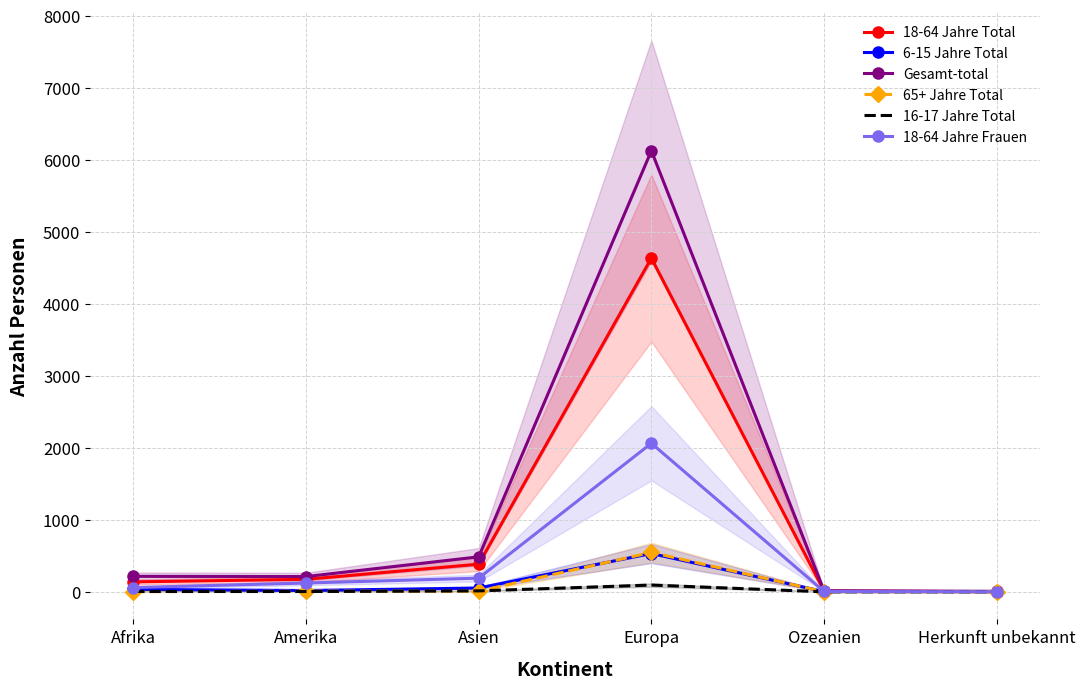

Reading left to right, what are all the values shown in this chart?

18-64 Jahre Total: Afrika=138	Amerika=174	Asien=384	Europa=4635	Ozeanien=11	Herkunft unbekannt=2
6-15 Jahre Total: Afrika=34	Amerika=18	Asien=53	Europa=532	Ozeanien=3	Herkunft unbekannt=3
Gesamt-total: Afrika=215	Amerika=212	Asien=486	Europa=6126	Ozeanien=15	Herkunft unbekannt=7
65+ Jahre Total: Afrika=1	Amerika=9	Asien=8	Europa=548	Ozeanien=1	Herkunft unbekannt=0
16-17 Jahre Total: Afrika=5	Amerika=4	Asien=13	Europa=94	Ozeanien=0	Herkunft unbekannt=0
18-64 Jahre Frauen: Afrika=59	Amerika=122	Asien=190	Europa=2063	Ozeanien=5	Herkunft unbekannt=1